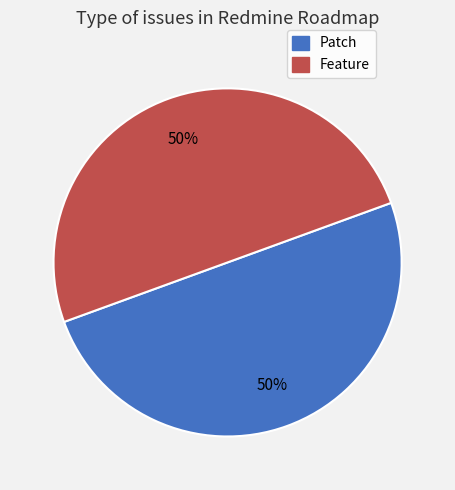

Combined, do Feature and Patch account for over 50%?

Yes